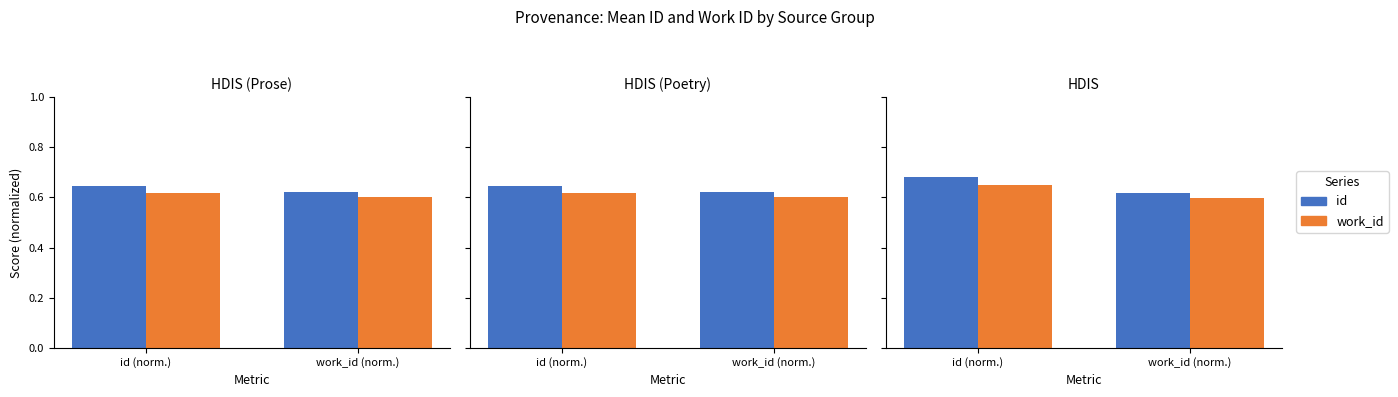

Read the work_id value at id (norm.).

0.7